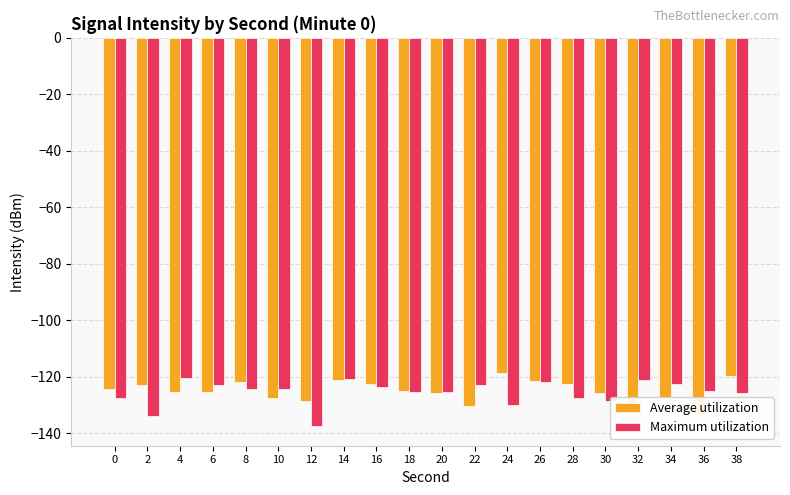

List the series in order of their overall mean, highest first.

Average utilization, Maximum utilization